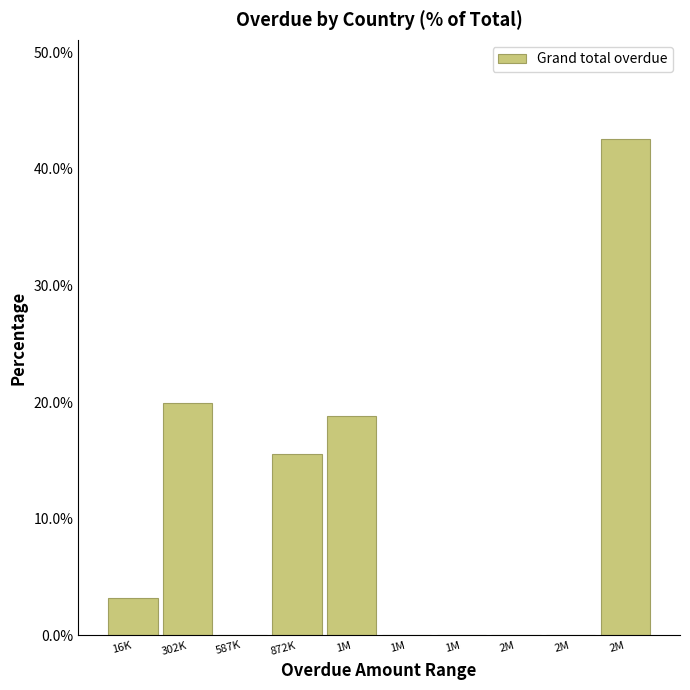

How many categories are shown in the chart?

10